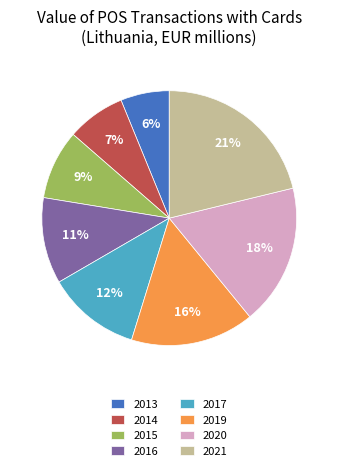

Is it true that 2021 is 21% of the pie?

True